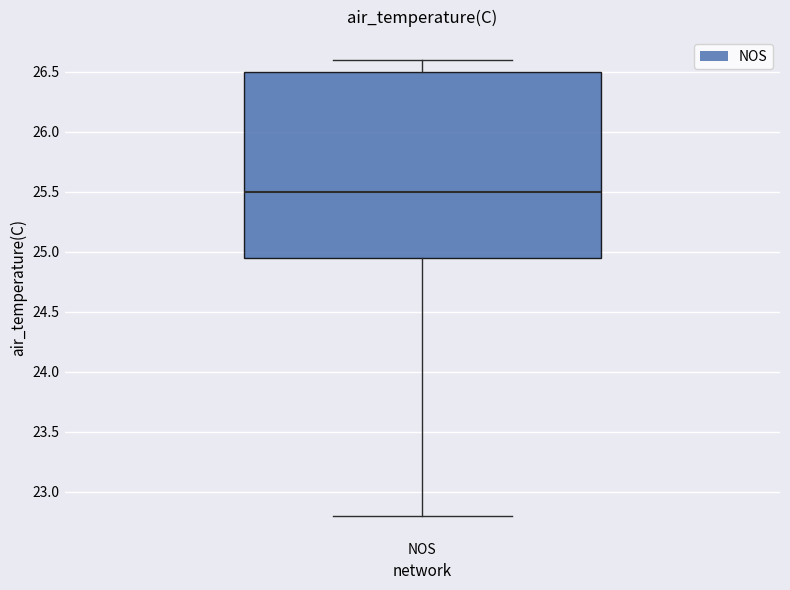

Transcribe this box plot: give where the median line is, the range the box spans, and where the two whiskers end, as read against the y-axis. The values are not printed on the chart, so give them approximately, as read against the axis.

median 25.50, box 24.95 to 26.50, whiskers 22.80 to 26.60